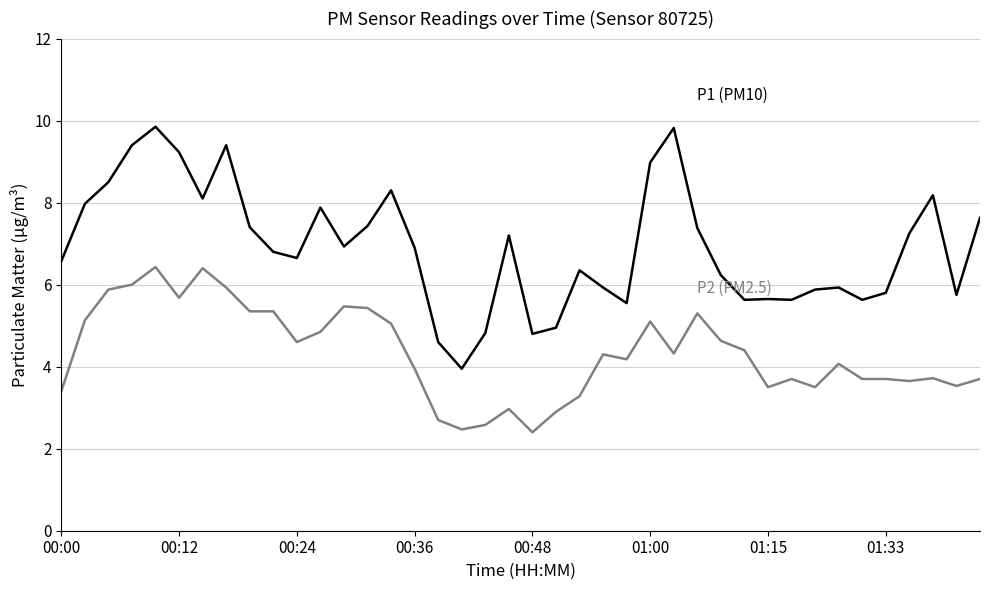

What is the smallest value displayed?

2.4